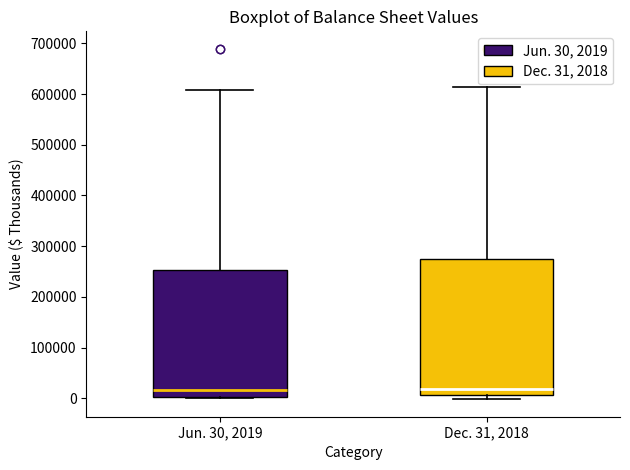

Which box is the tallest, from its lower edge to its upper edge?

Dec. 31, 2018